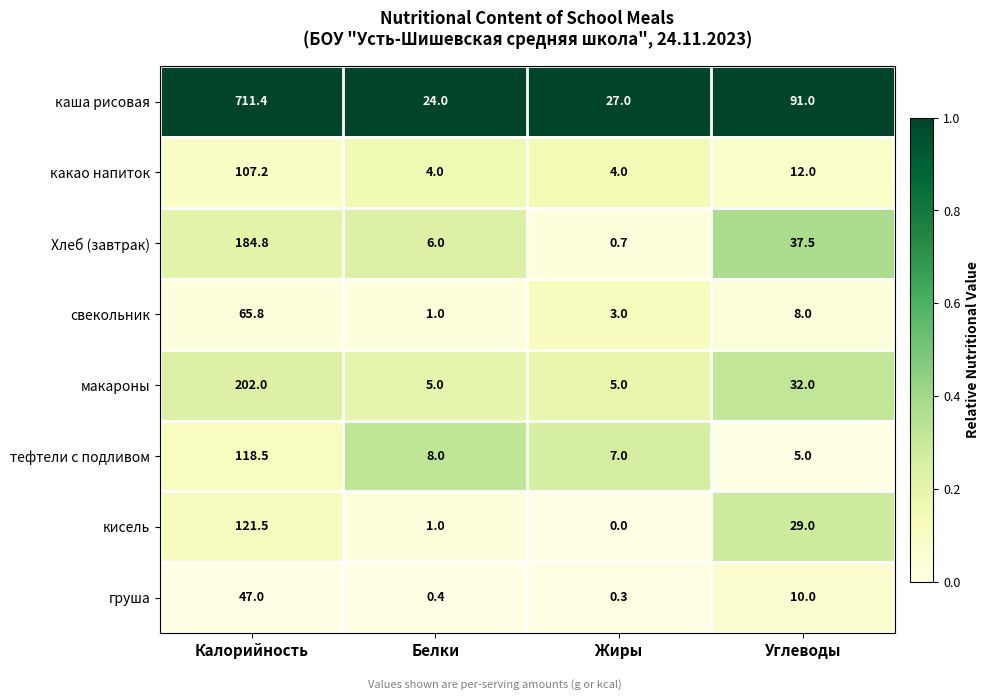

What is the average value of the какао напиток series?

31.8